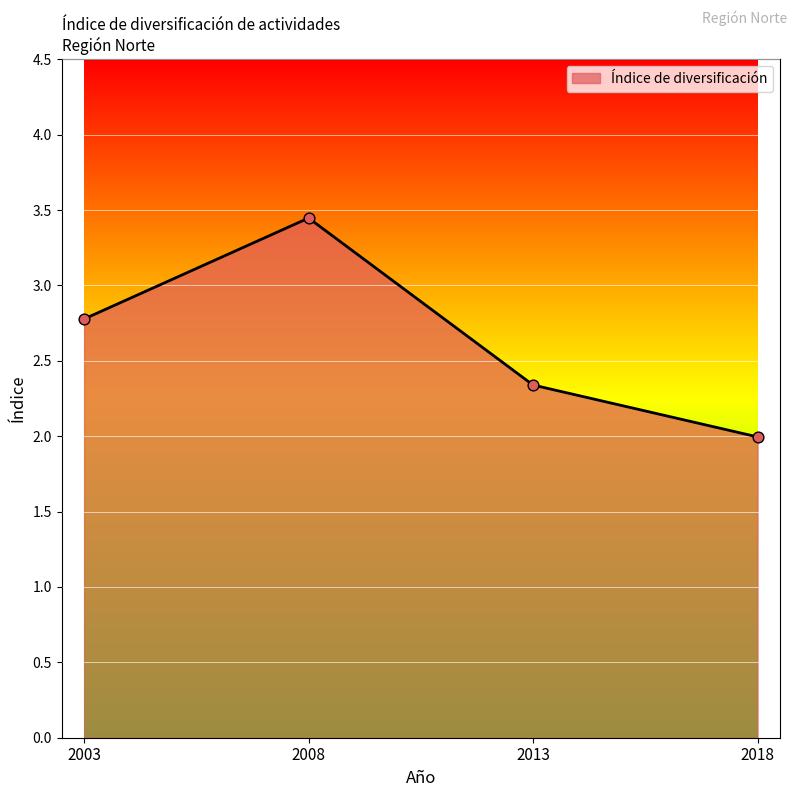

Approximately how many times larger is the value at 2003 compared to 2013?

1.2